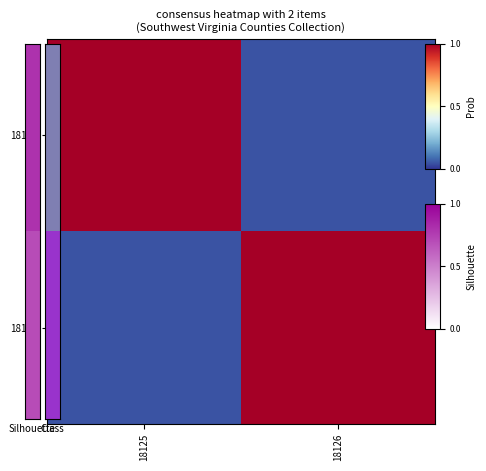

Reading right to left, what are all the values shown in this chart?

18125: 18126=0.1	18125=1.0
18126: 18126=1.0	18125=0.1